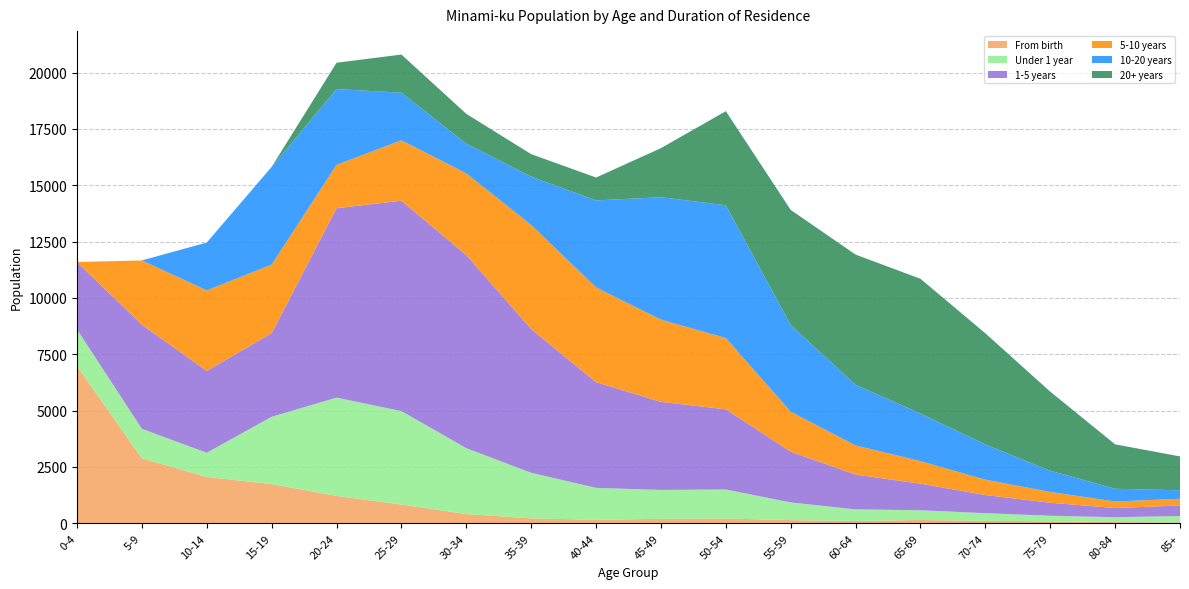

Reading left to right, extract all data points from this chart.

From birth: 0-4=6975	5-9=2884	10-14=2056	15-19=1741	20-24=1216	25-29=833	30-34=411	35-39=219	40-44=158	45-49=200	50-54=215	55-59=143	60-64=106	65-69=148	70-74=109	75-79=90	80-84=54	85+=39
Under 1 year: 0-4=1628	5-9=1307	10-14=1074	15-19=2986	20-24=4360	25-29=4146	30-34=2922	35-39=2024	40-44=1414	45-49=1281	50-54=1286	55-59=783	60-64=512	65-69=432	70-74=340	75-79=246	80-84=218	85+=283
1-5 years: 0-4=2990	5-9=4620	10-14=3632	15-19=3712	20-24=8406	25-29=9333	30-34=8567	35-39=6375	40-44=4691	45-49=3909	50-54=3557	55-59=2251	60-64=1544	65-69=1180	70-74=808	75-79=578	80-84=407	85+=469
5-10 years: 0-4=0	5-9=2853	10-14=3572	15-19=3038	20-24=1922	25-29=2679	30-34=3625	35-39=4618	40-44=4203	45-49=3646	50-54=3163	55-59=1773	60-64=1293	65-69=999	70-74=680	75-79=478	80-84=290	85+=297
10-20 years: 0-4=0	5-9=0	10-14=2123	15-19=4338	20-24=3362	25-29=2113	30-34=1316	35-39=2145	40-44=3859	45-49=5432	50-54=5888	55-59=3845	60-64=2691	65-69=2112	70-74=1562	75-79=941	80-84=563	85+=380
20+ years: 0-4=0	5-9=0	10-14=0	15-19=0	20-24=1168	25-29=1693	30-34=1326	35-39=997	40-44=1016	45-49=2177	50-54=4176	55-59=5109	60-64=5776	65-69=5977	70-74=4931	75-79=3510	80-84=1972	85+=1501